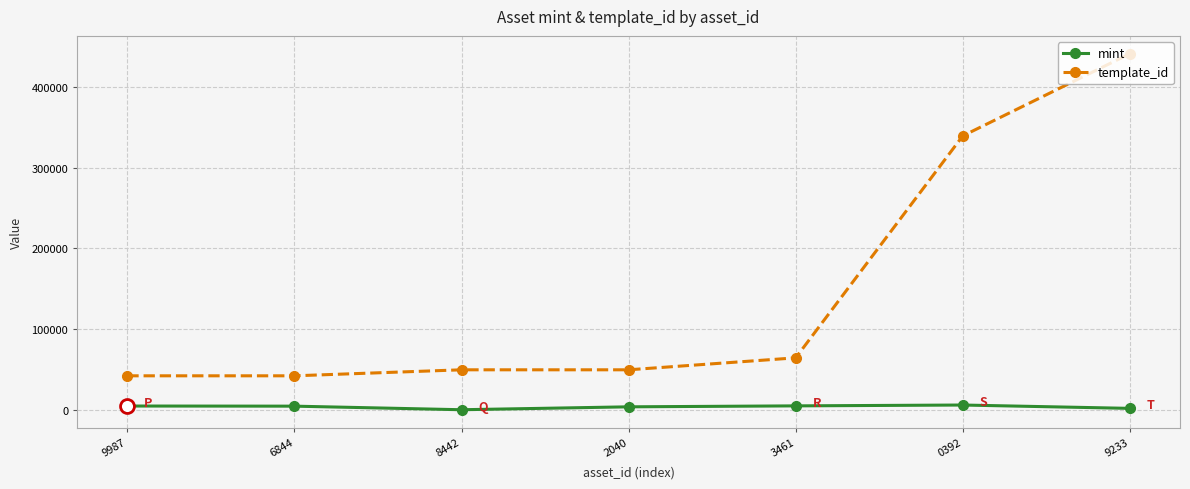

List the series in order of their overall mean, lowest first.

mint, template_id